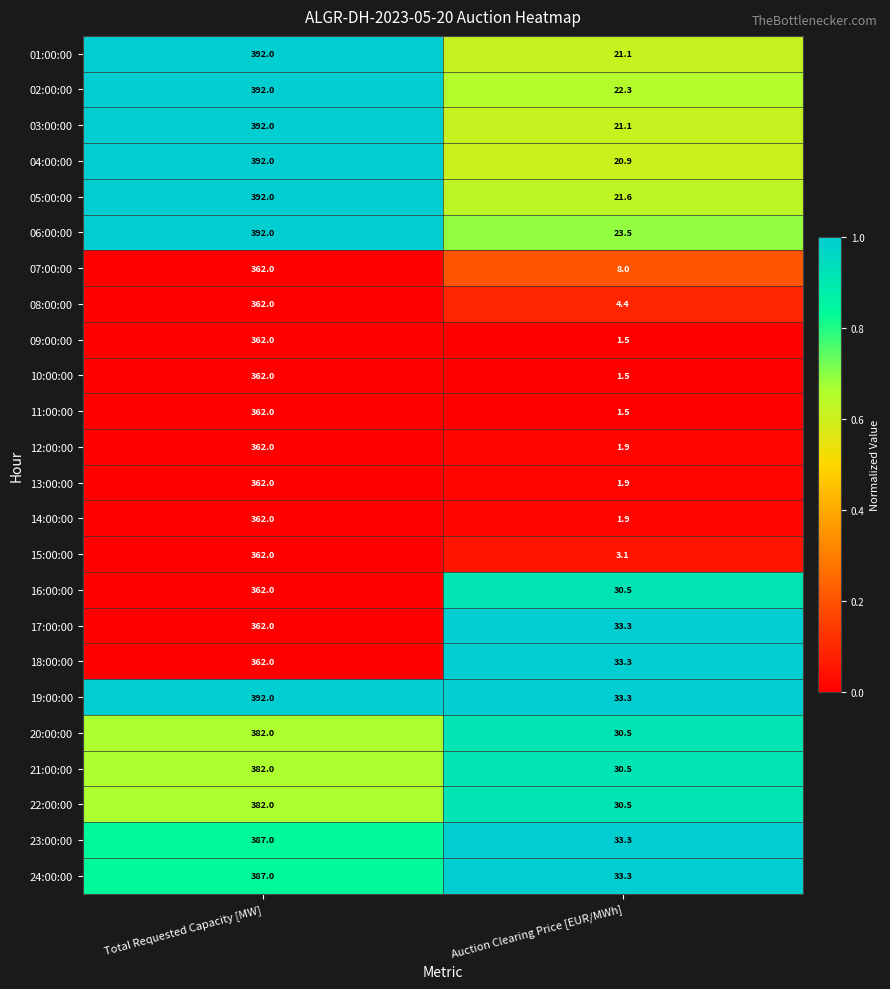

What is the total value across all series at Auction Clearing Price [EUR/MWh]?

444.7